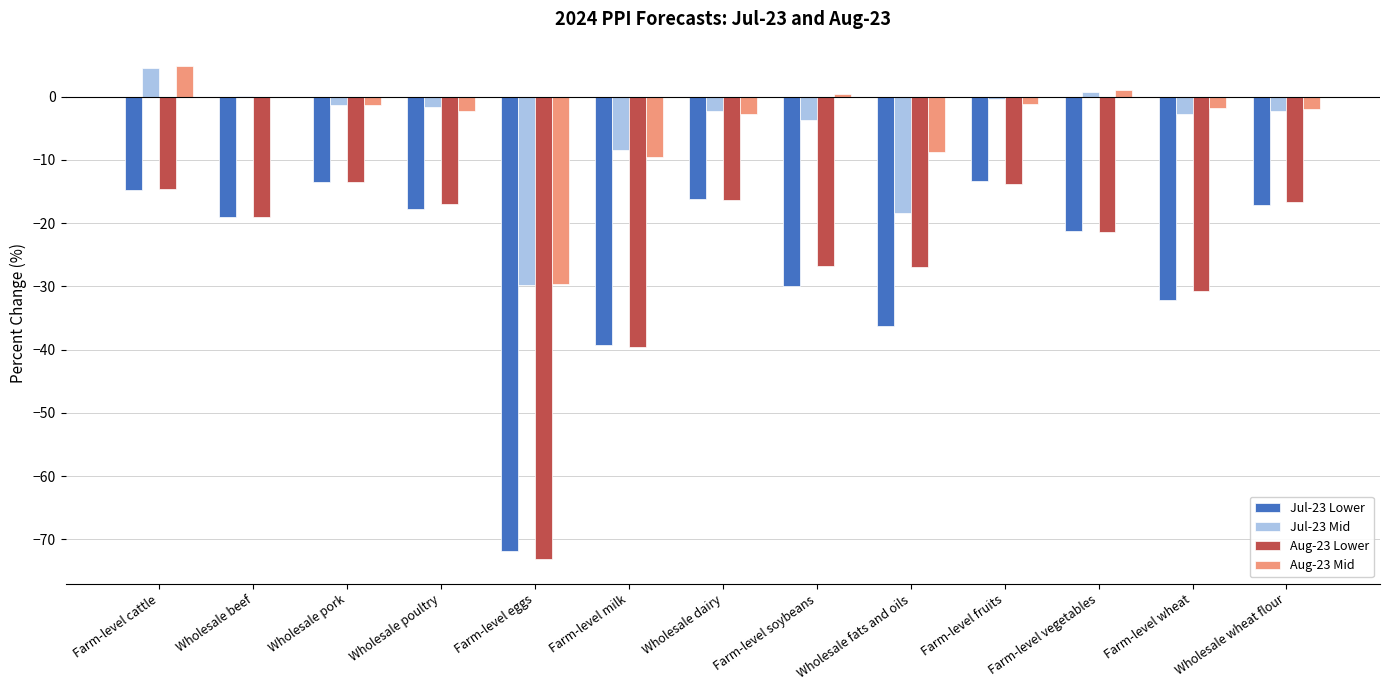

The Jul-23 Mid series shows -2.8 at Farm-level wheat. True or false?

True